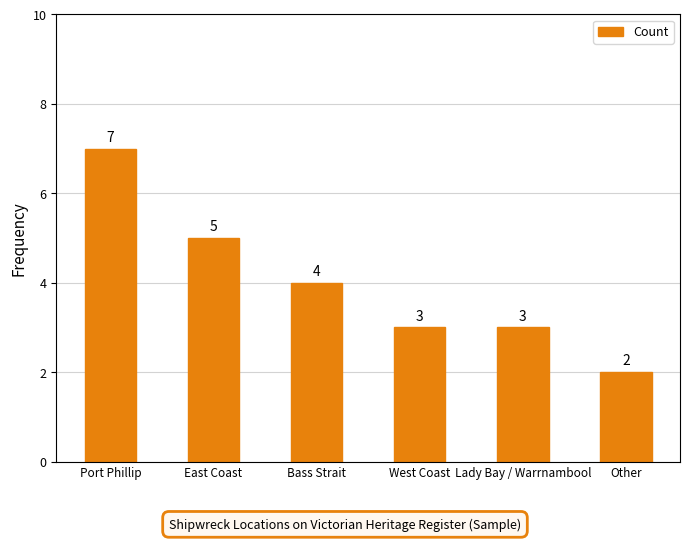

What value does the data have at Port Phillip?

7